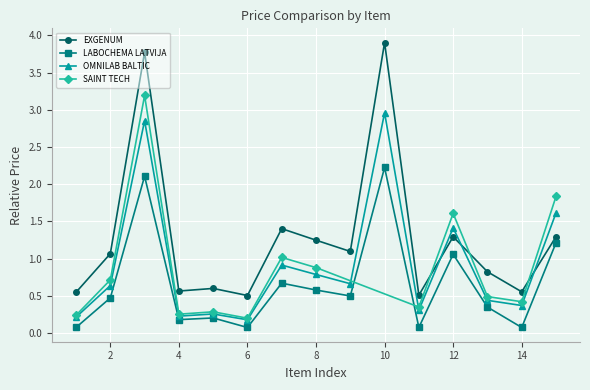

At which label does EXGENUM reach its peak?

10